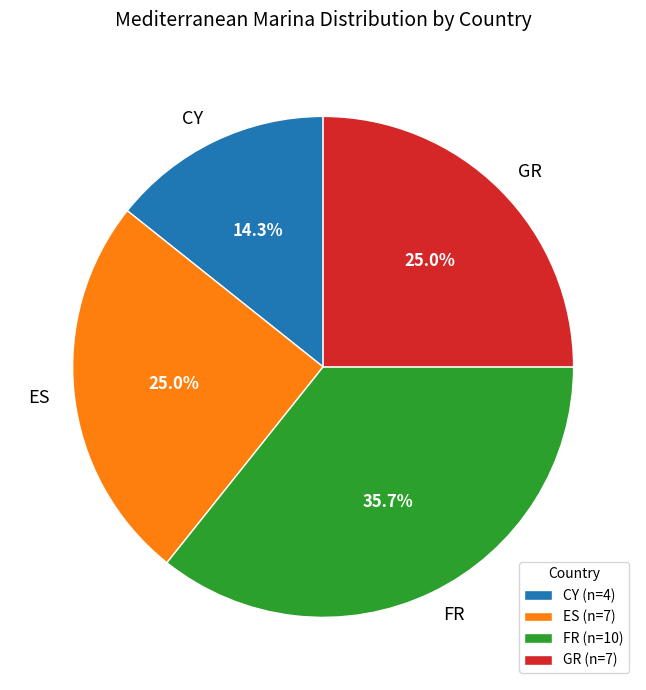

Approximately how many times larger is the value at CY compared to FR?

0.4